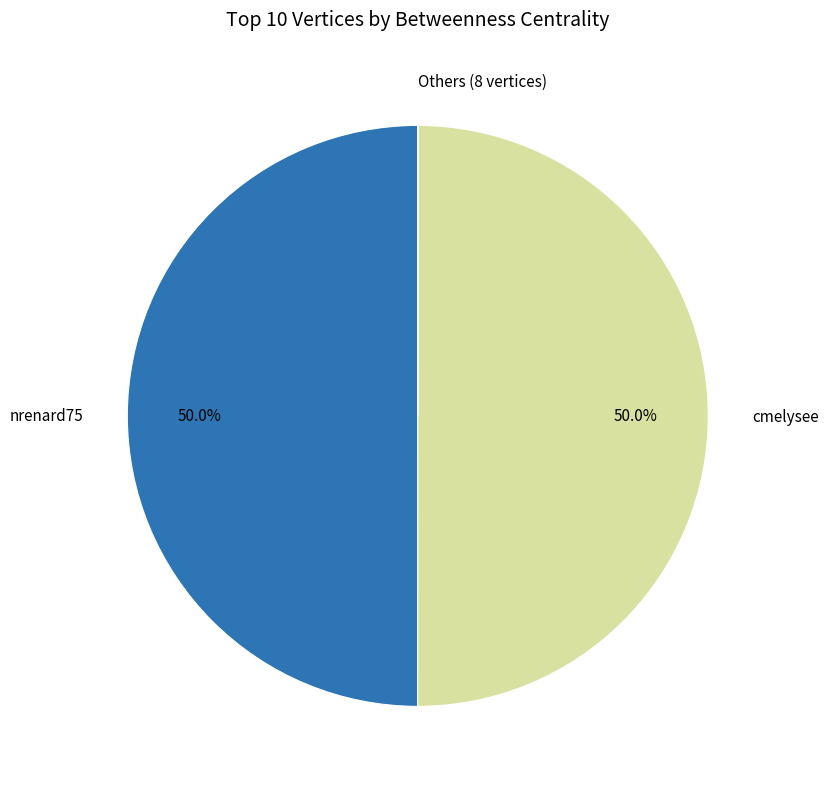

What is the ratio of the value at cmelysee to the value at nrenard75?

1.0